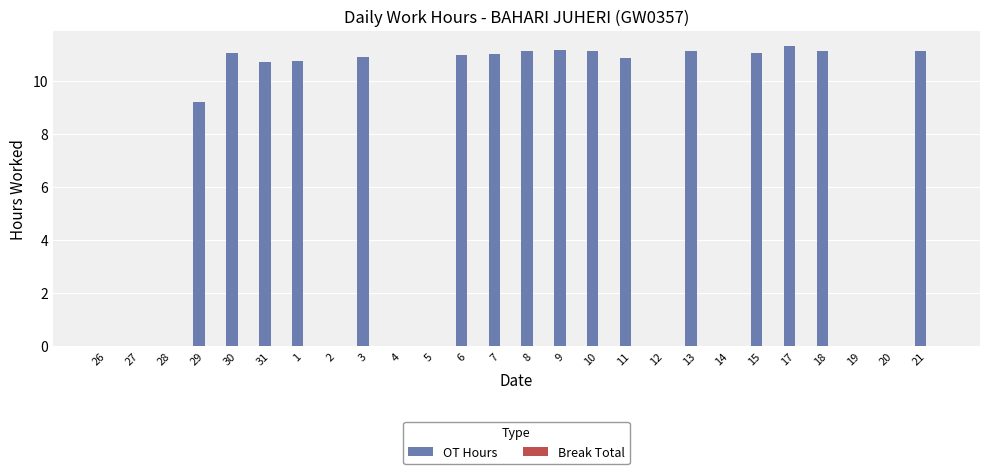

What is the sum of the values at 29 and 26?

9.2